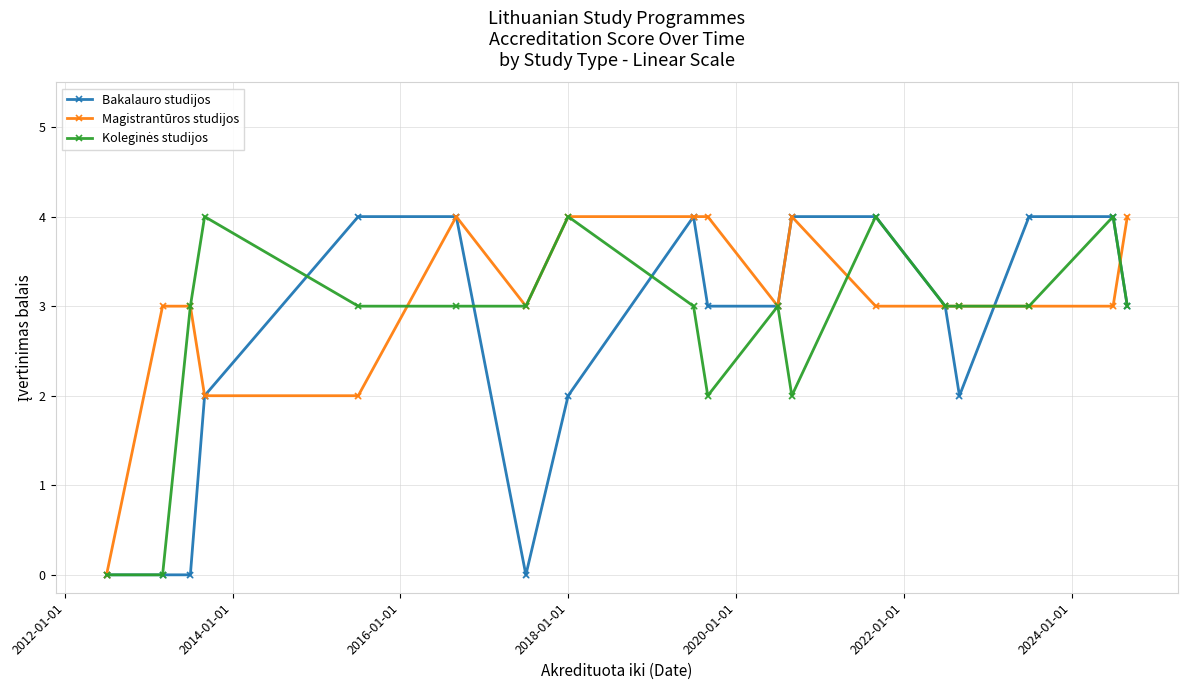

What is the maximum value shown in the chart?

4